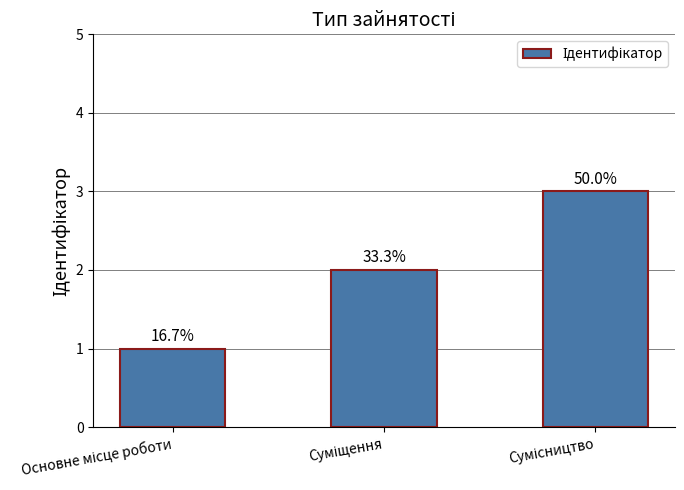

Does the chart contain any negative values?

No